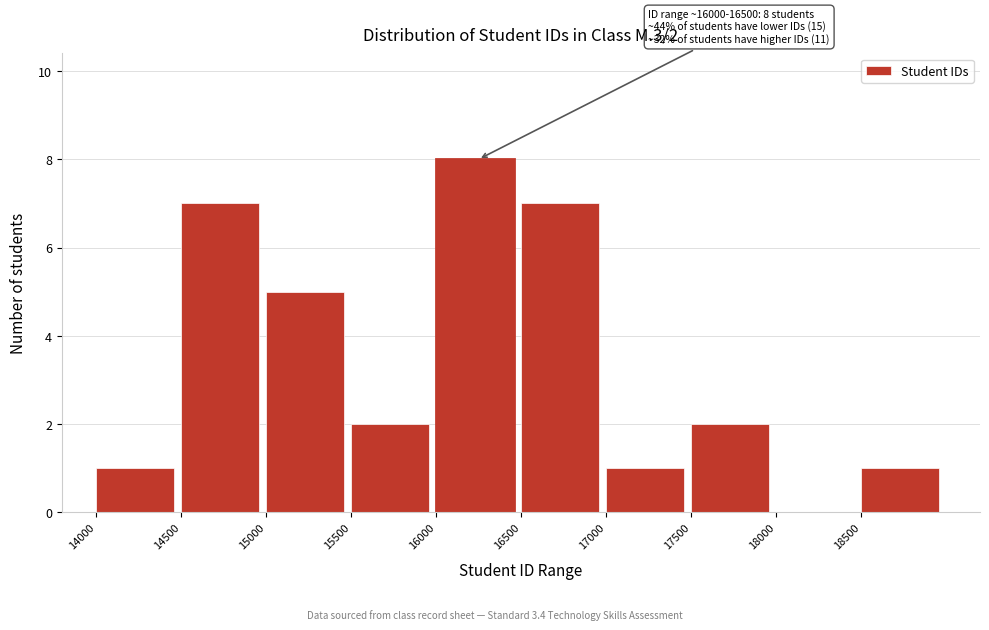

Which range on the x-axis has the tallest bar?

16000 to 16500